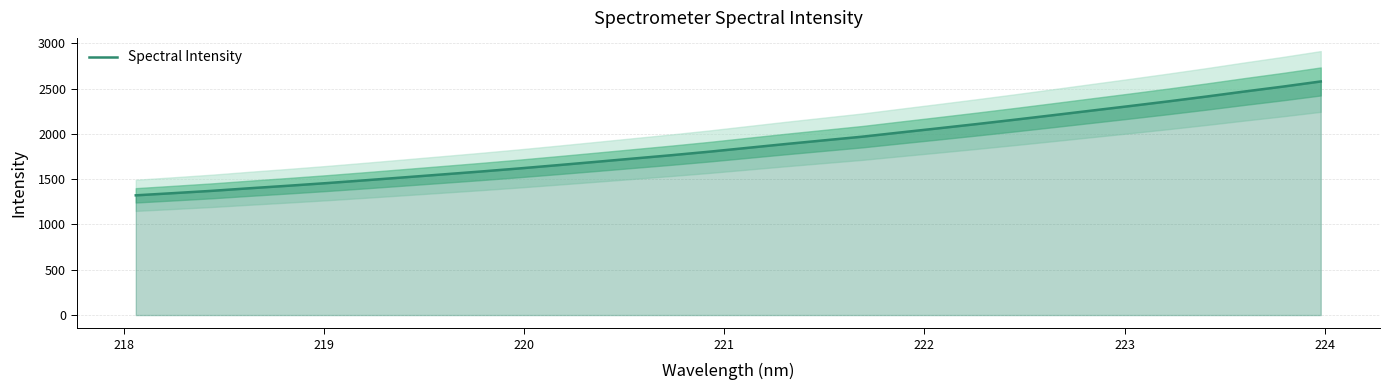

What is the maximum value for Spectral Intensity?

2579.5